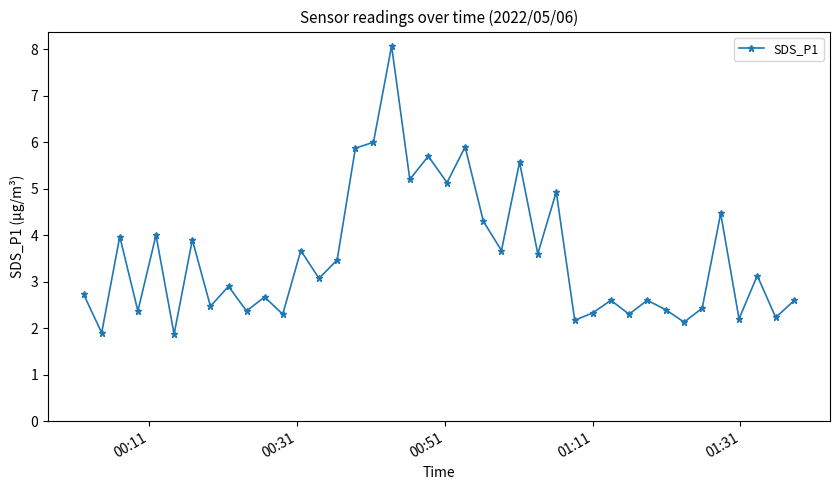

What is the value of the 33rd point from the left?

2.4